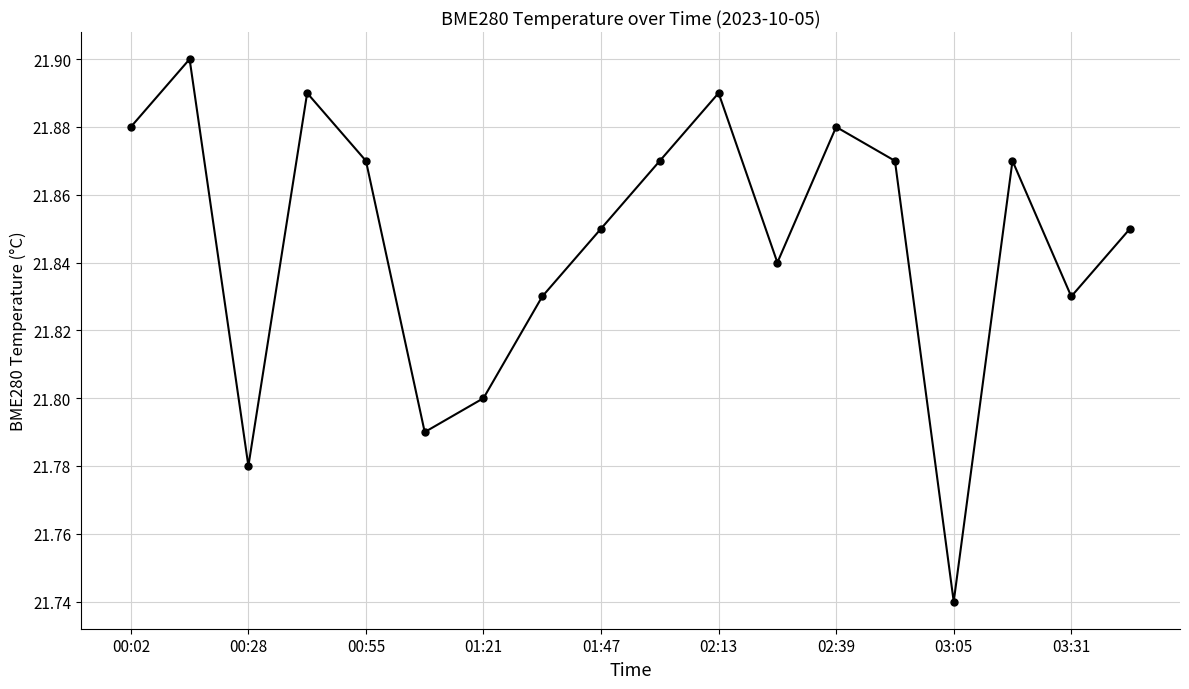

How many points are higher than both their immediate neighbors (excluding endpoints)?

5